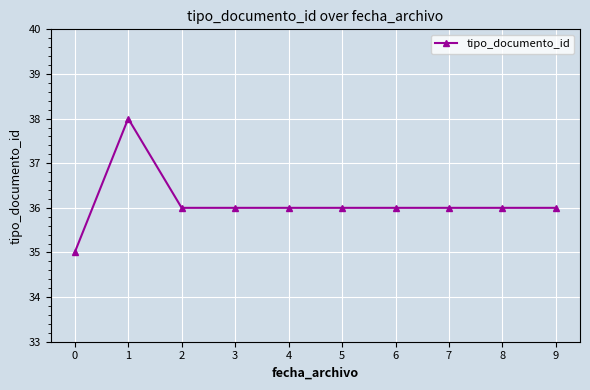

Where is the first local maximum?

1